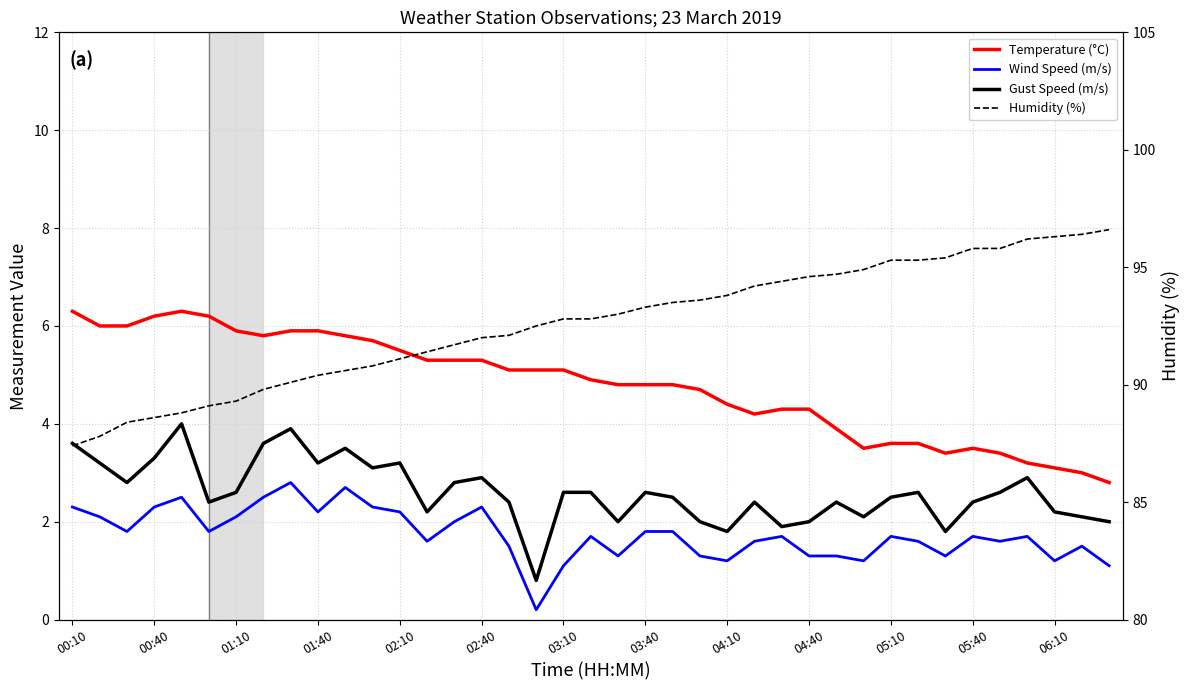

True or false: Humidity (%) and Wind Speed (m/s) intersect in this chart.

False